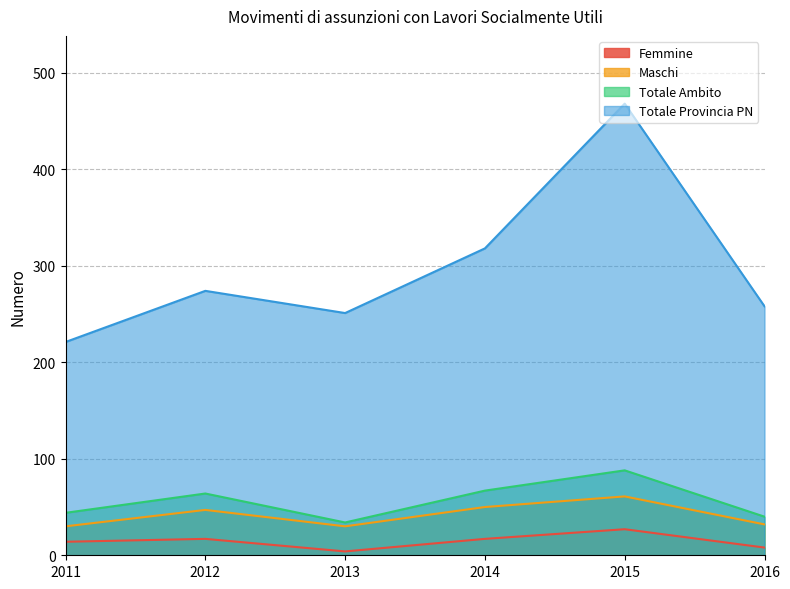

Reading left to right, what are all the values shown in this chart?

Femmine: 14	17	4	17	27	8
Maschi: 30	47	30	50	61	32
Totale Ambito: 44	64	34	67	88	40
Totale Provincia PN: 221	274	251	318	468	258